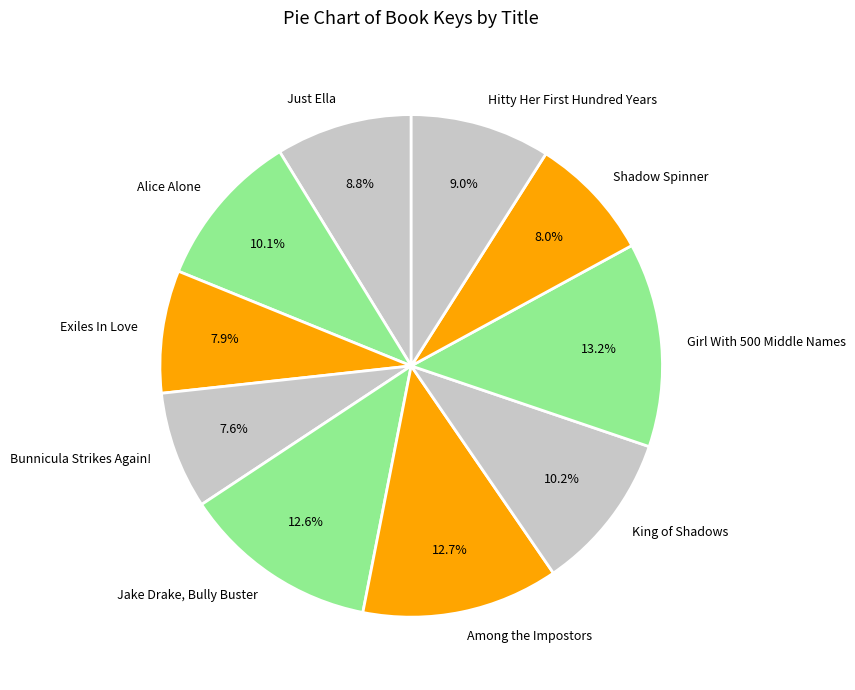

To the nearest percent, what is the combined percentage of Among the Impostors and Shadow Spinner?

21%